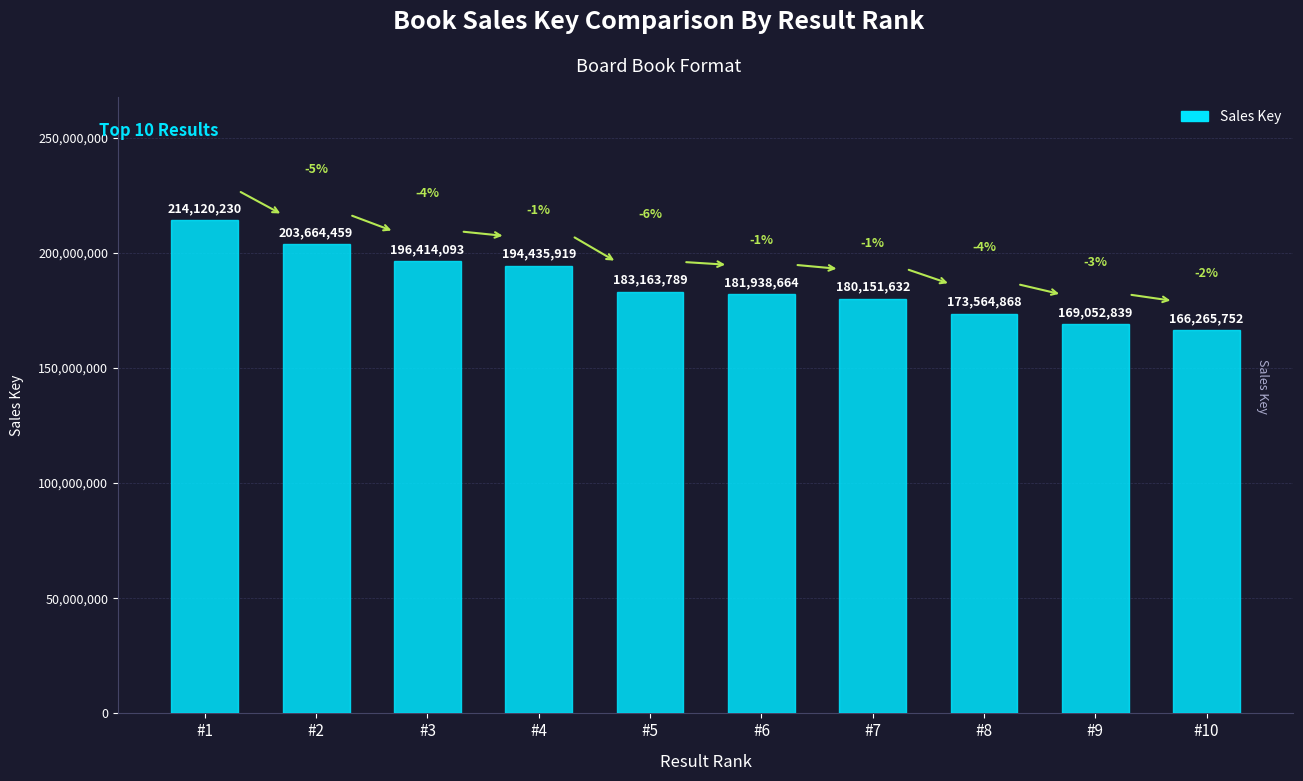

What is the sum of the values at #5 and #9?

352216628